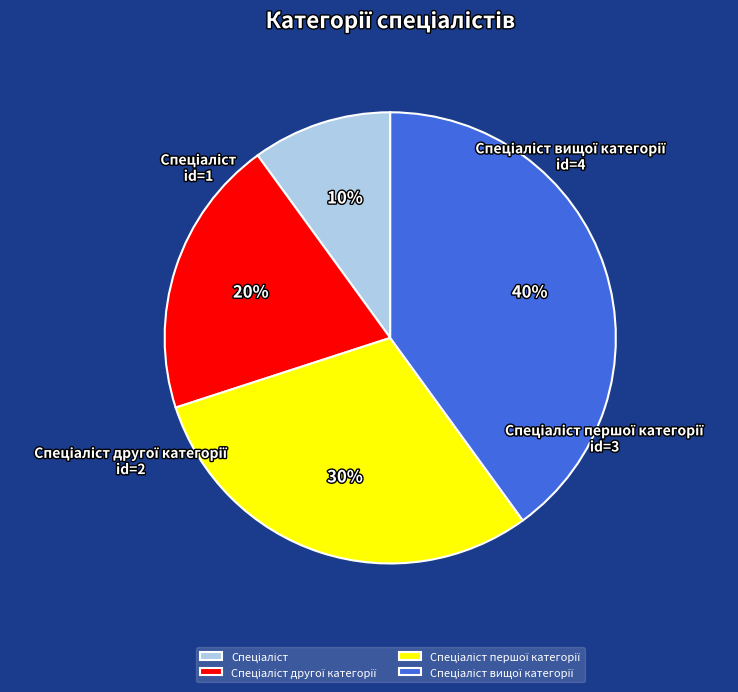

Is there any slice that represents more than half of the pie?

No